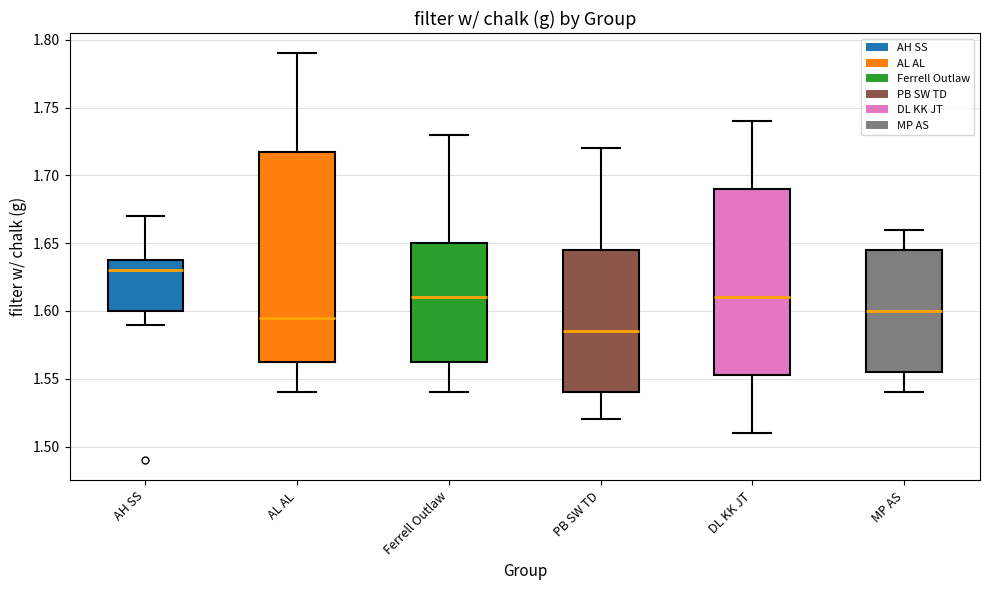

Reading left to right, transcribe this box plot: for each box, give where its median line is, the range the box spans, and where its two whiskers end, as read against the y-axis. The values are not printed on the chart, so give them approximately, as read against the axis.

AH SS: median 1.630, box 1.600 to 1.640, whiskers 1.590 to 1.670
AL AL: median 1.595, box 1.565 to 1.720, whiskers 1.540 to 1.790
Ferrell Outlaw: median 1.610, box 1.565 to 1.650, whiskers 1.540 to 1.730
PB SW TD: median 1.585, box 1.540 to 1.645, whiskers 1.520 to 1.720
DL KK JT: median 1.610, box 1.555 to 1.690, whiskers 1.510 to 1.740
MP AS: median 1.600, box 1.555 to 1.645, whiskers 1.540 to 1.660